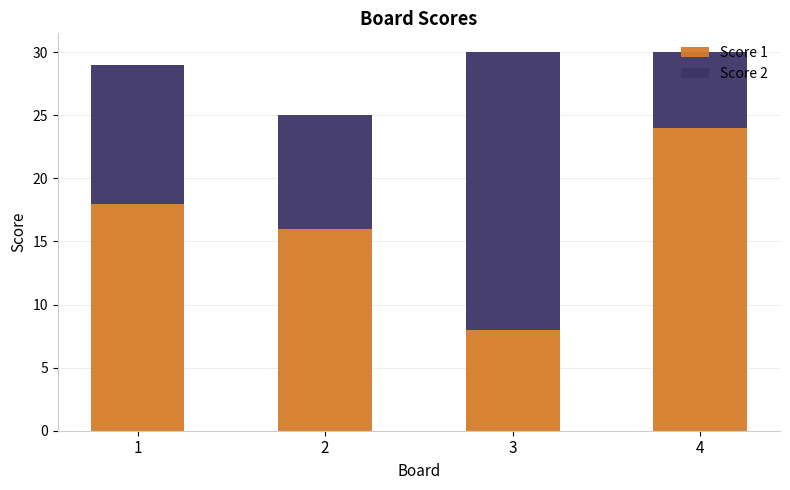

What is the difference between the second highest and minimum values in the Score 1 series?

10